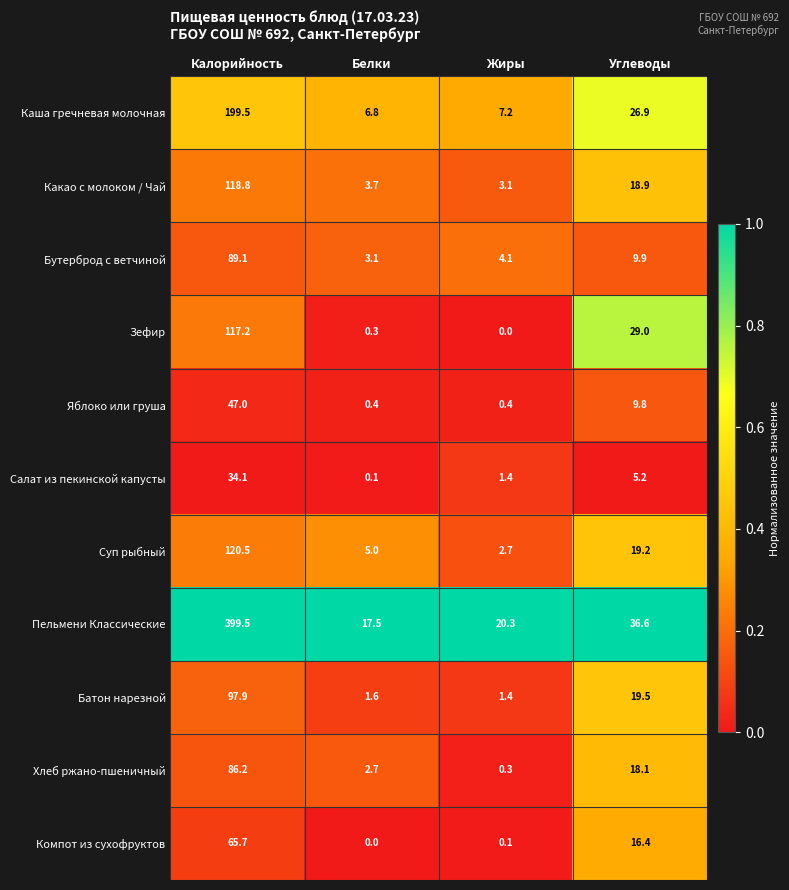

What is the difference between the maximum and minimum values in the Какао с молоком / Чай series?

115.7